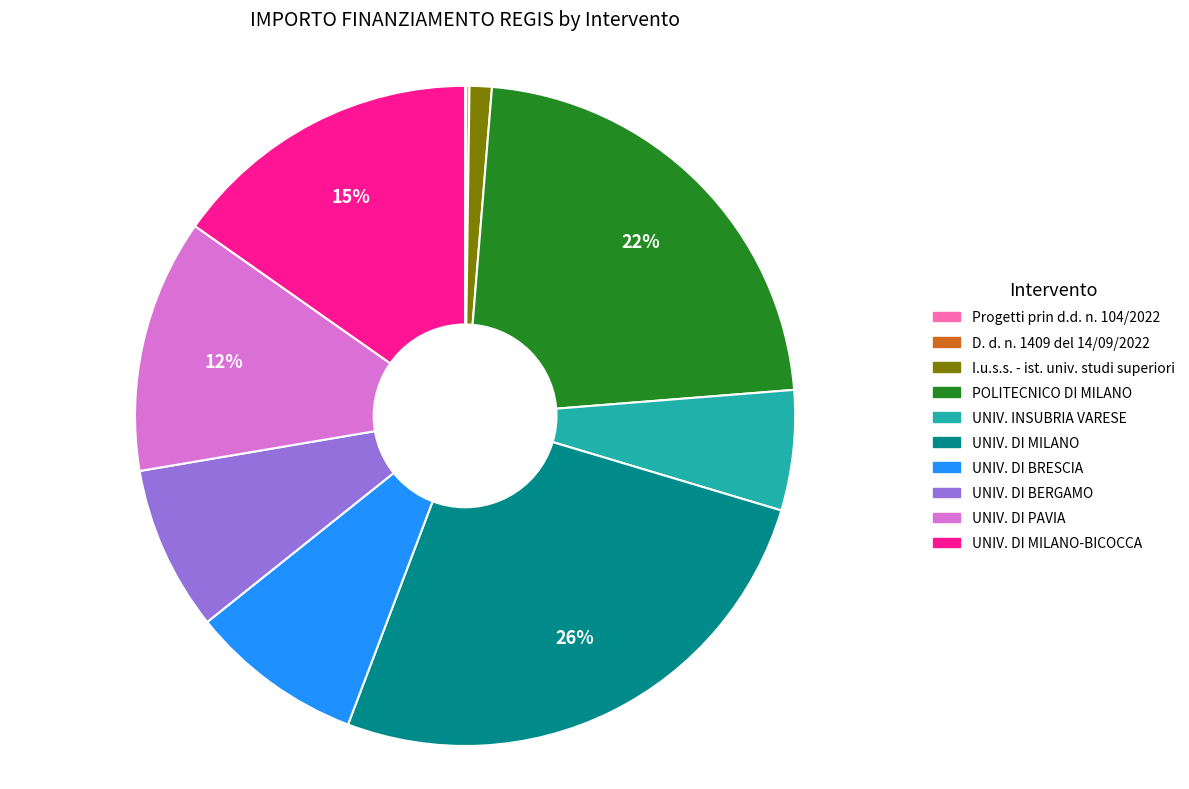

Is there any slice that represents more than half of the pie?

No